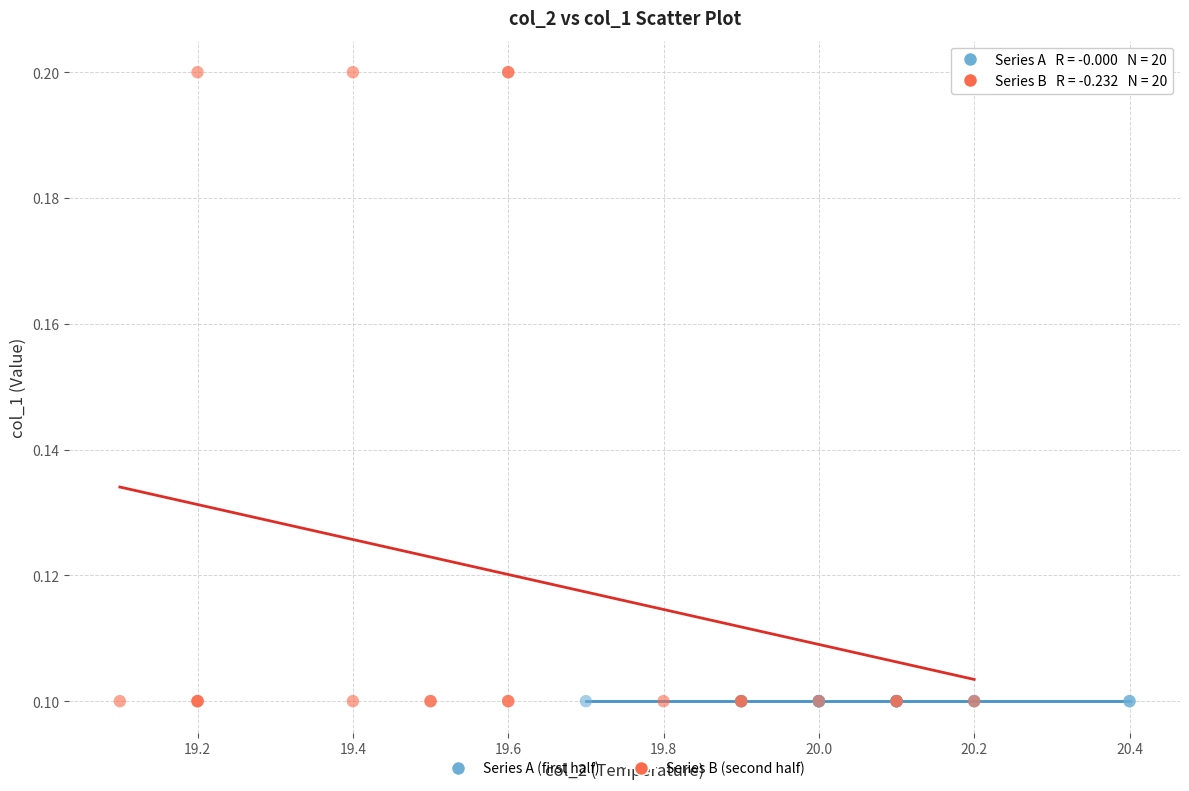

Which series reaches the maximum Y coordinate?

Series B (second half)